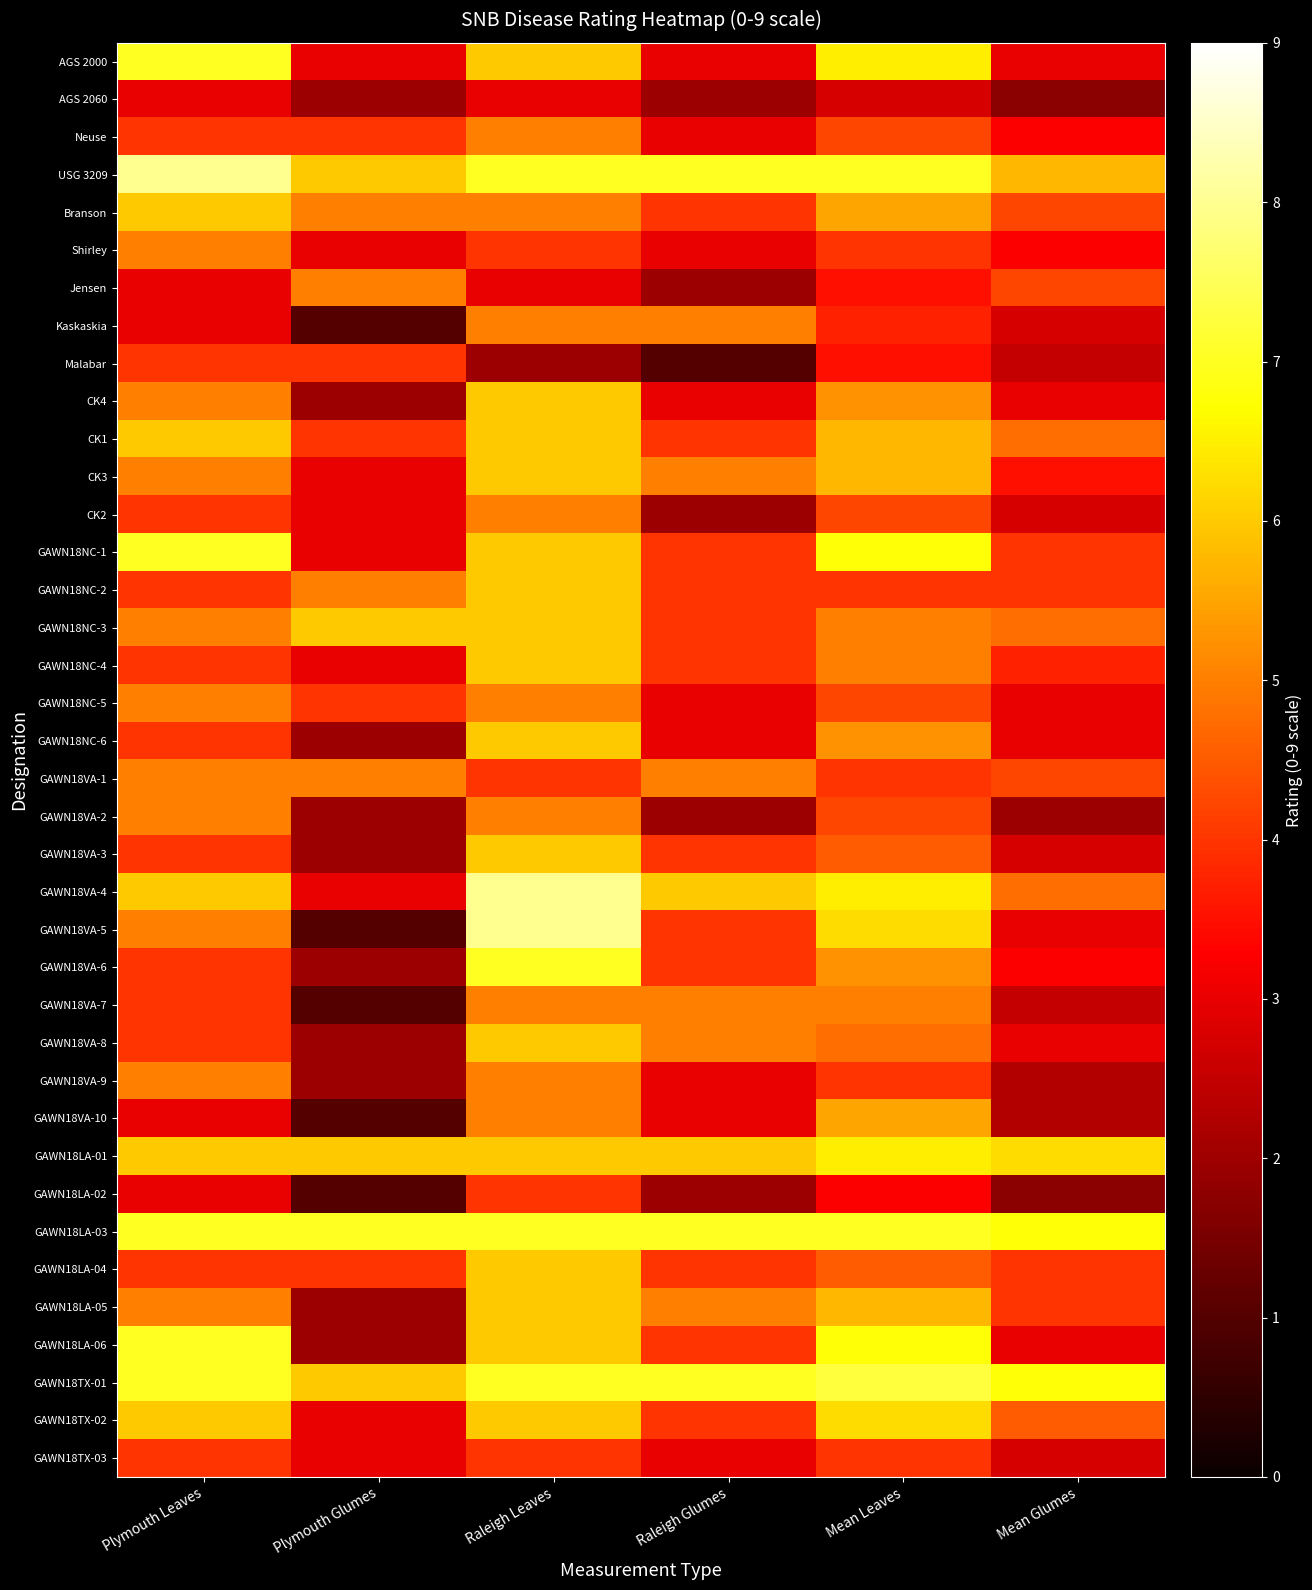

Reading right to left, extract all data points from this chart.

AGS 2000: Mean Glumes=3.0	Mean Leaves=6.5	Raleigh Glumes=3.0	Raleigh Leaves=6.0	Plymouth Glumes=3.0	Plymouth Leaves=7.0
AGS 2060: Mean Glumes=1.8	Mean Leaves=2.8	Raleigh Glumes=2.0	Raleigh Leaves=3.0	Plymouth Glumes=2.0	Plymouth Leaves=3.0
Neuse: Mean Glumes=3.2	Mean Leaves=4.2	Raleigh Glumes=3.0	Raleigh Leaves=5.0	Plymouth Glumes=4.0	Plymouth Leaves=4.0
USG 3209: Mean Glumes=5.8	Mean Leaves=7.0	Raleigh Glumes=7.0	Raleigh Leaves=7.0	Plymouth Glumes=6.0	Plymouth Leaves=8.0
Branson: Mean Glumes=4.2	Mean Leaves=5.5	Raleigh Glumes=4.0	Raleigh Leaves=5.0	Plymouth Glumes=5.0	Plymouth Leaves=6.0
Shirley: Mean Glumes=3.2	Mean Leaves=4.0	Raleigh Glumes=3.0	Raleigh Leaves=4.0	Plymouth Glumes=3.0	Plymouth Leaves=5.0
Jensen: Mean Glumes=4.2	Mean Leaves=3.5	Raleigh Glumes=2.0	Raleigh Leaves=3.0	Plymouth Glumes=5.0	Plymouth Leaves=3.0
Kaskaskia: Mean Glumes=2.8	Mean Leaves=3.8	Raleigh Glumes=5.0	Raleigh Leaves=5.0	Plymouth Glumes=1.0	Plymouth Leaves=3.0
Malabar: Mean Glumes=2.5	Mean Leaves=3.5	Raleigh Glumes=1.0	Raleigh Leaves=2.0	Plymouth Glumes=4.0	Plymouth Leaves=4.0
CK4: Mean Glumes=3.0	Mean Leaves=5.2	Raleigh Glumes=3.0	Raleigh Leaves=6.0	Plymouth Glumes=2.0	Plymouth Leaves=5.0
CK1: Mean Glumes=4.8	Mean Leaves=5.8	Raleigh Glumes=4.0	Raleigh Leaves=6.0	Plymouth Glumes=4.0	Plymouth Leaves=6.0
CK3: Mean Glumes=3.5	Mean Leaves=5.8	Raleigh Glumes=5.0	Raleigh Leaves=6.0	Plymouth Glumes=3.0	Plymouth Leaves=5.0
CK2: Mean Glumes=2.8	Mean Leaves=4.2	Raleigh Glumes=2.0	Raleigh Leaves=5.0	Plymouth Glumes=3.0	Plymouth Leaves=4.0
GAWN18NC-1: Mean Glumes=4.0	Mean Leaves=6.8	Raleigh Glumes=4.0	Raleigh Leaves=6.0	Plymouth Glumes=3.0	Plymouth Leaves=7.0
GAWN18NC-2: Mean Glumes=4.0	Mean Leaves=4.0	Raleigh Glumes=4.0	Raleigh Leaves=6.0	Plymouth Glumes=5.0	Plymouth Leaves=4.0
GAWN18NC-3: Mean Glumes=4.8	Mean Leaves=5.0	Raleigh Glumes=4.0	Raleigh Leaves=6.0	Plymouth Glumes=6.0	Plymouth Leaves=5.0
GAWN18NC-4: Mean Glumes=3.8	Mean Leaves=5.0	Raleigh Glumes=4.0	Raleigh Leaves=6.0	Plymouth Glumes=3.0	Plymouth Leaves=4.0
GAWN18NC-5: Mean Glumes=3.0	Mean Leaves=4.2	Raleigh Glumes=3.0	Raleigh Leaves=5.0	Plymouth Glumes=4.0	Plymouth Leaves=5.0
GAWN18NC-6: Mean Glumes=3.0	Mean Leaves=5.2	Raleigh Glumes=3.0	Raleigh Leaves=6.0	Plymouth Glumes=2.0	Plymouth Leaves=4.0
GAWN18VA-1: Mean Glumes=4.2	Mean Leaves=4.0	Raleigh Glumes=5.0	Raleigh Leaves=4.0	Plymouth Glumes=5.0	Plymouth Leaves=5.0
GAWN18VA-2: Mean Glumes=2.0	Mean Leaves=4.2	Raleigh Glumes=2.0	Raleigh Leaves=5.0	Plymouth Glumes=2.0	Plymouth Leaves=5.0
GAWN18VA-3: Mean Glumes=2.8	Mean Leaves=4.5	Raleigh Glumes=4.0	Raleigh Leaves=6.0	Plymouth Glumes=2.0	Plymouth Leaves=4.0
GAWN18VA-4: Mean Glumes=4.8	Mean Leaves=6.5	Raleigh Glumes=6.0	Raleigh Leaves=8.0	Plymouth Glumes=3.0	Plymouth Leaves=6.0
GAWN18VA-5: Mean Glumes=3.0	Mean Leaves=6.2	Raleigh Glumes=4.0	Raleigh Leaves=8.0	Plymouth Glumes=1.0	Plymouth Leaves=5.0
GAWN18VA-6: Mean Glumes=3.2	Mean Leaves=5.2	Raleigh Glumes=4.0	Raleigh Leaves=7.0	Plymouth Glumes=2.0	Plymouth Leaves=4.0
GAWN18VA-7: Mean Glumes=2.5	Mean Leaves=5.0	Raleigh Glumes=5.0	Raleigh Leaves=5.0	Plymouth Glumes=1.0	Plymouth Leaves=4.0
GAWN18VA-8: Mean Glumes=3.0	Mean Leaves=4.8	Raleigh Glumes=5.0	Raleigh Leaves=6.0	Plymouth Glumes=2.0	Plymouth Leaves=4.0
GAWN18VA-9: Mean Glumes=2.2	Mean Leaves=4.0	Raleigh Glumes=3.0	Raleigh Leaves=5.0	Plymouth Glumes=2.0	Plymouth Leaves=5.0
GAWN18VA-10: Mean Glumes=2.2	Mean Leaves=5.5	Raleigh Glumes=3.0	Raleigh Leaves=5.0	Plymouth Glumes=1.0	Plymouth Leaves=3.0
GAWN18LA-01: Mean Glumes=6.2	Mean Leaves=6.5	Raleigh Glumes=6.0	Raleigh Leaves=6.0	Plymouth Glumes=6.0	Plymouth Leaves=6.0
GAWN18LA-02: Mean Glumes=1.8	Mean Leaves=3.2	Raleigh Glumes=2.0	Raleigh Leaves=4.0	Plymouth Glumes=1.0	Plymouth Leaves=3.0
GAWN18LA-03: Mean Glumes=6.8	Mean Leaves=7.0	Raleigh Glumes=7.0	Raleigh Leaves=7.0	Plymouth Glumes=7.0	Plymouth Leaves=7.0
GAWN18LA-04: Mean Glumes=4.0	Mean Leaves=4.5	Raleigh Glumes=4.0	Raleigh Leaves=6.0	Plymouth Glumes=4.0	Plymouth Leaves=4.0
GAWN18LA-05: Mean Glumes=4.0	Mean Leaves=5.8	Raleigh Glumes=5.0	Raleigh Leaves=6.0	Plymouth Glumes=2.0	Plymouth Leaves=5.0
GAWN18LA-06: Mean Glumes=3.0	Mean Leaves=6.8	Raleigh Glumes=4.0	Raleigh Leaves=6.0	Plymouth Glumes=2.0	Plymouth Leaves=7.0
GAWN18TX-01: Mean Glumes=6.8	Mean Leaves=7.2	Raleigh Glumes=7.0	Raleigh Leaves=7.0	Plymouth Glumes=6.0	Plymouth Leaves=7.0
GAWN18TX-02: Mean Glumes=4.5	Mean Leaves=6.2	Raleigh Glumes=4.0	Raleigh Leaves=6.0	Plymouth Glumes=3.0	Plymouth Leaves=6.0
GAWN18TX-03: Mean Glumes=2.8	Mean Leaves=4.0	Raleigh Glumes=3.0	Raleigh Leaves=4.0	Plymouth Glumes=3.0	Plymouth Leaves=4.0